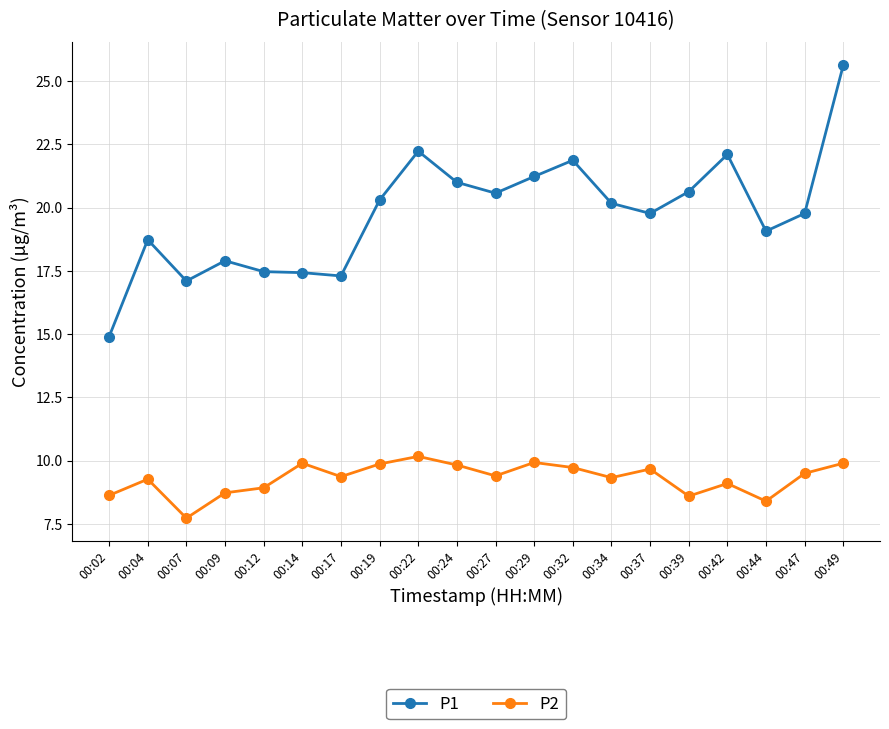

At how many categories does at least one series exceed 22?

3